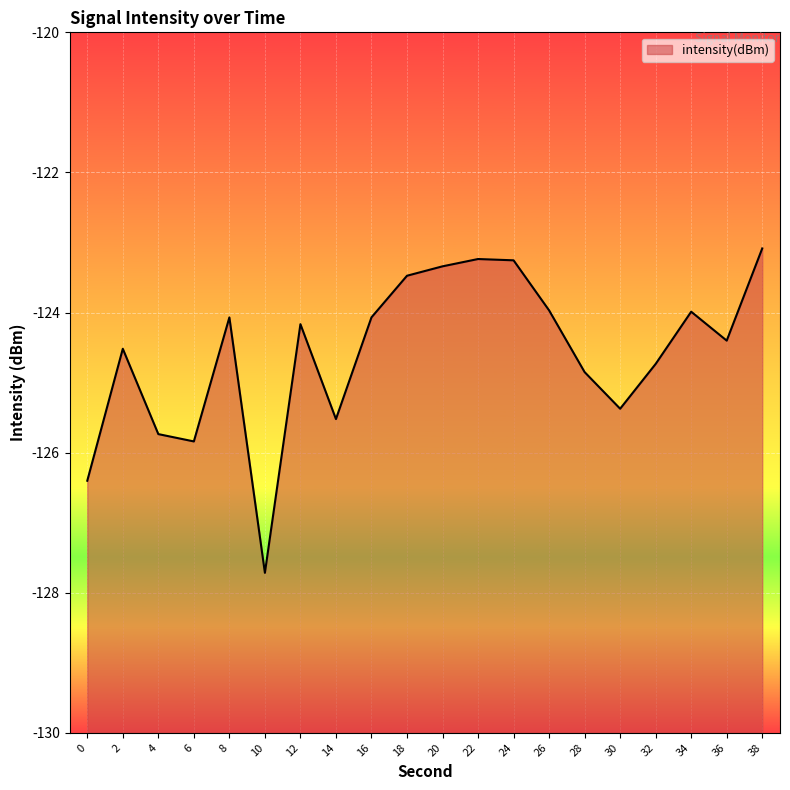

The value at 2 is -44.3. True or false?

False